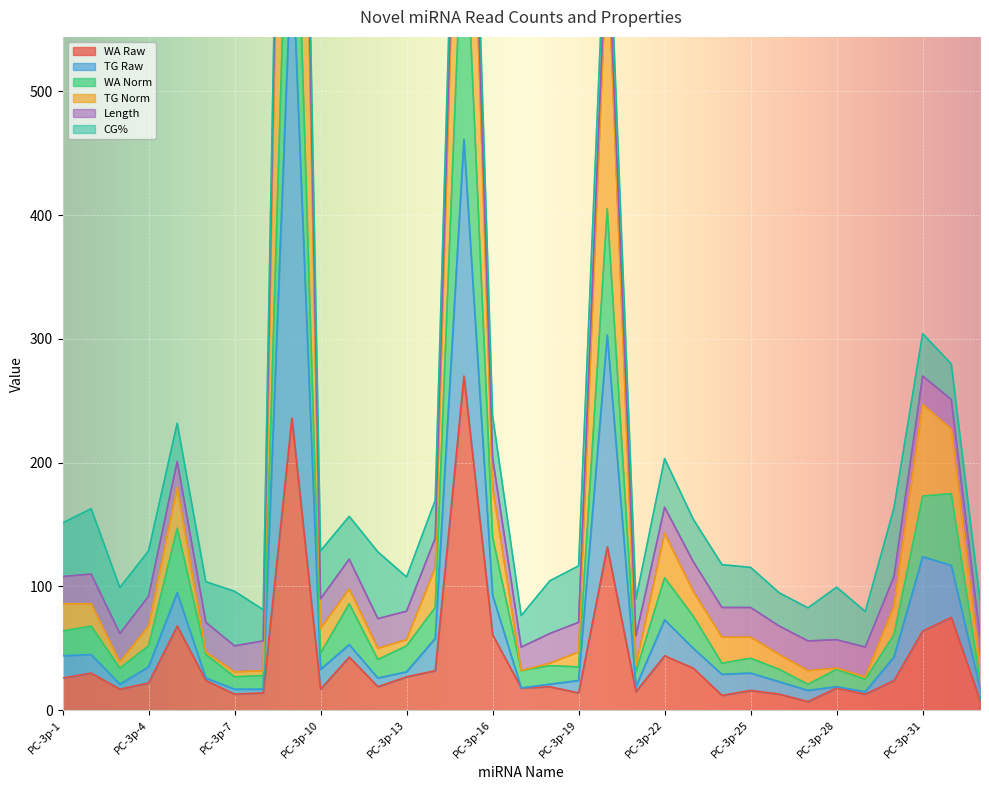

The value of WA Raw at PC-3p-16 is 61. True or false?

True